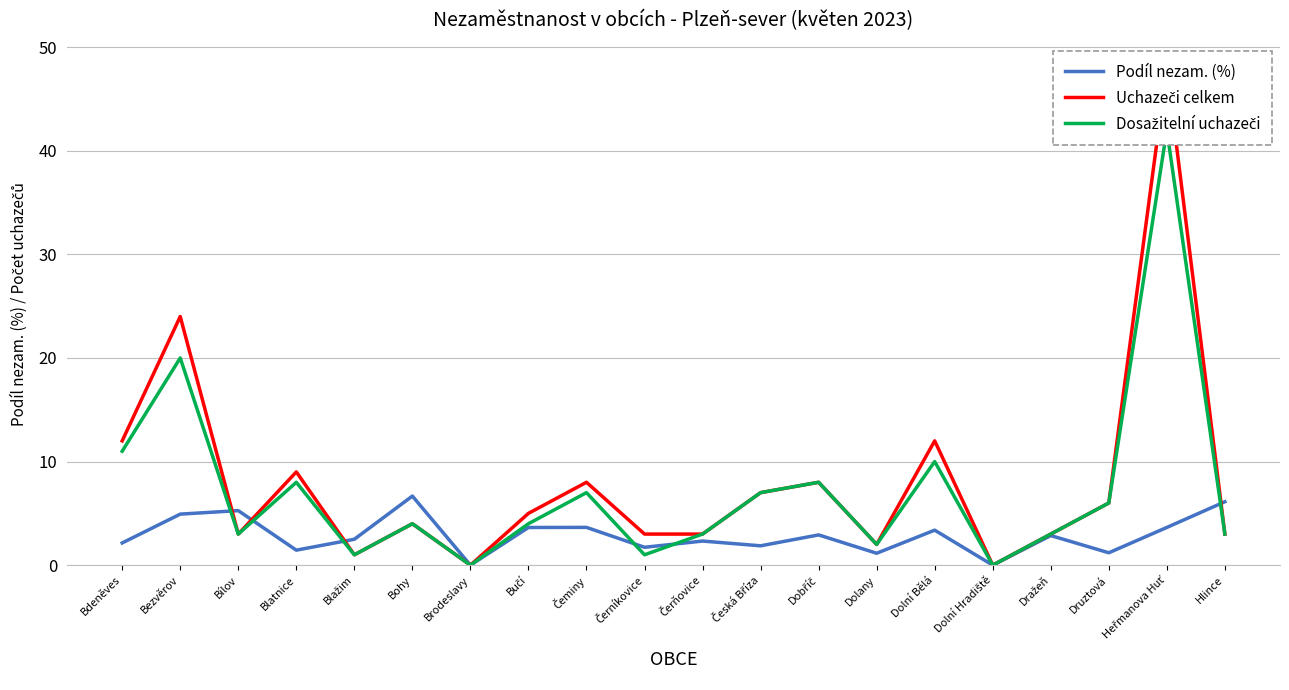

What is the label of the 10th point from the right?

Čerňovice